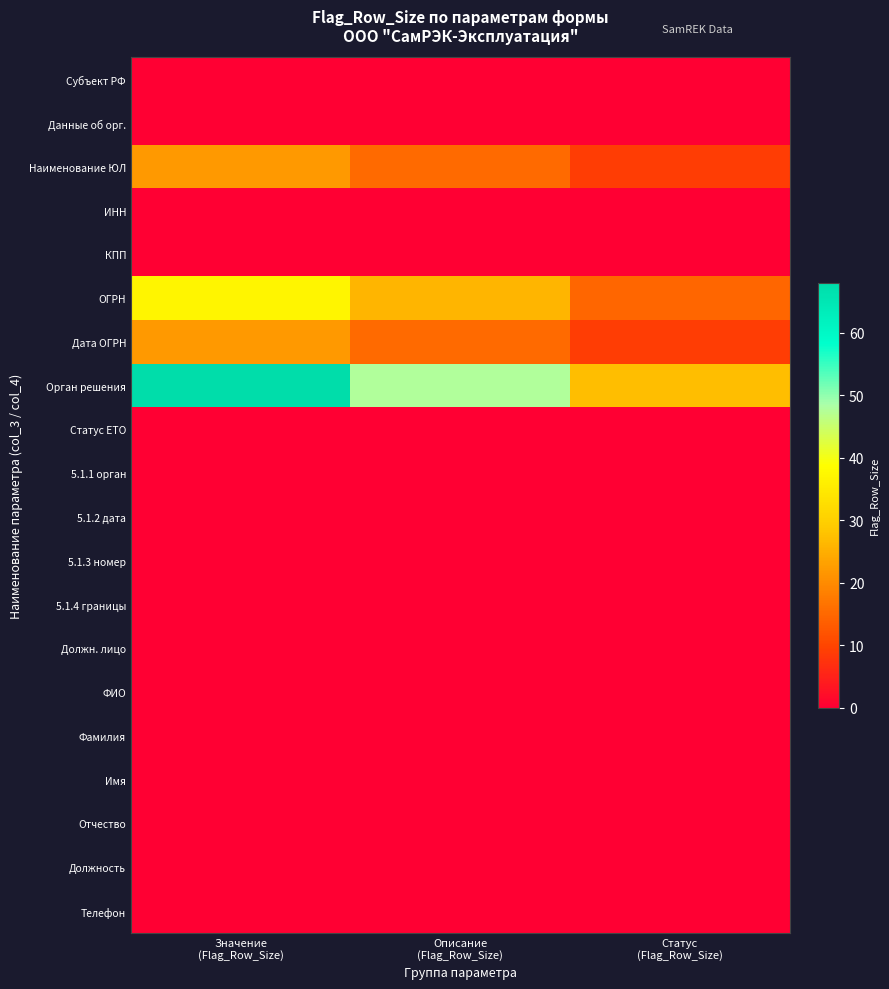

What is the greatest value displayed?

68.0